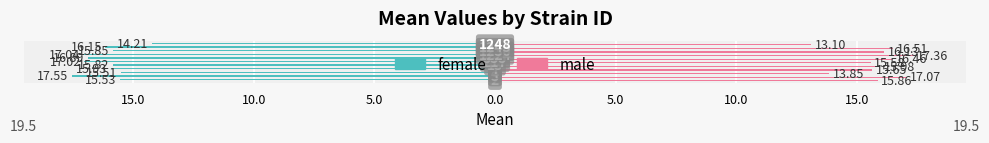

What are all the series names shown in the legend?

female, male